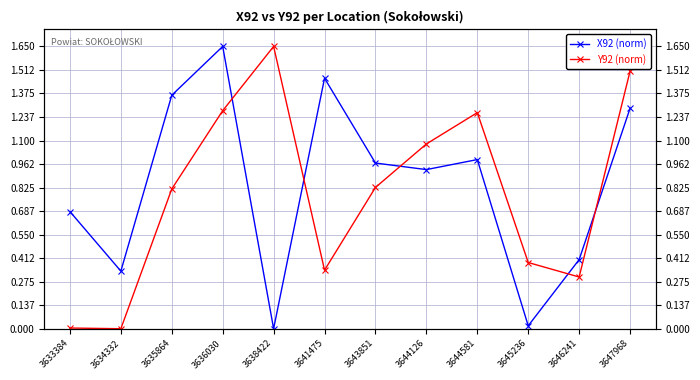

What is the sum of the X92 (norm) values at 3638422 and 3643851?

1.0